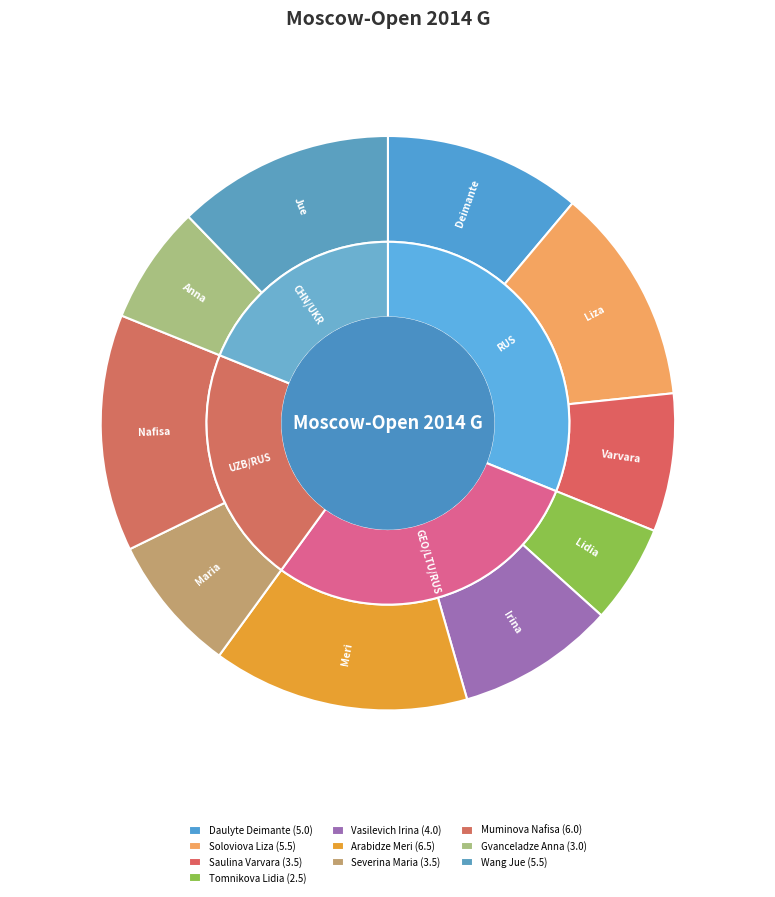

Is the sum of Daulyte Deimante and Vasilevich Irina greater than half?

No